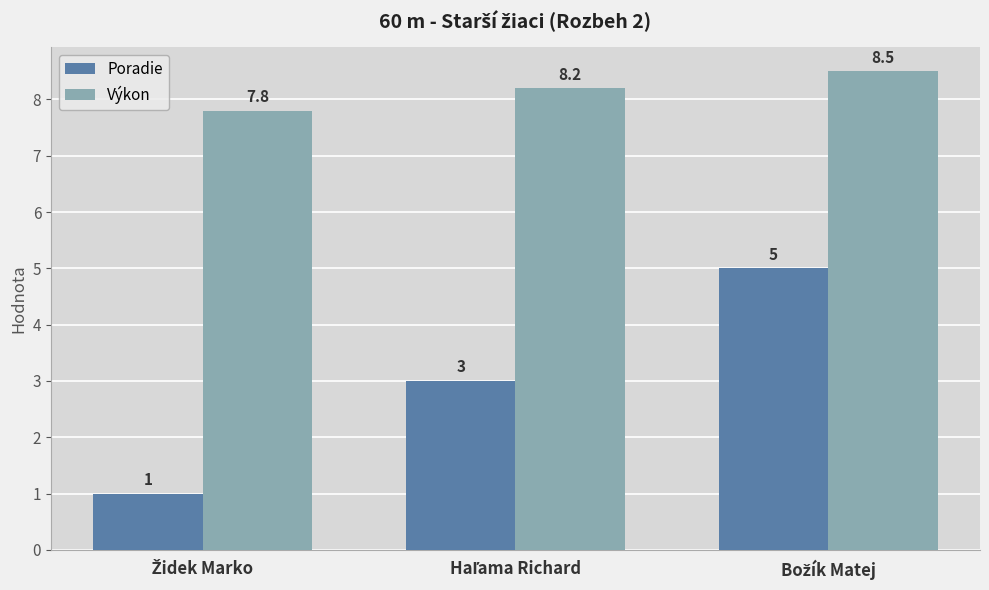

What is the highest value of the Výkon series?

8.5